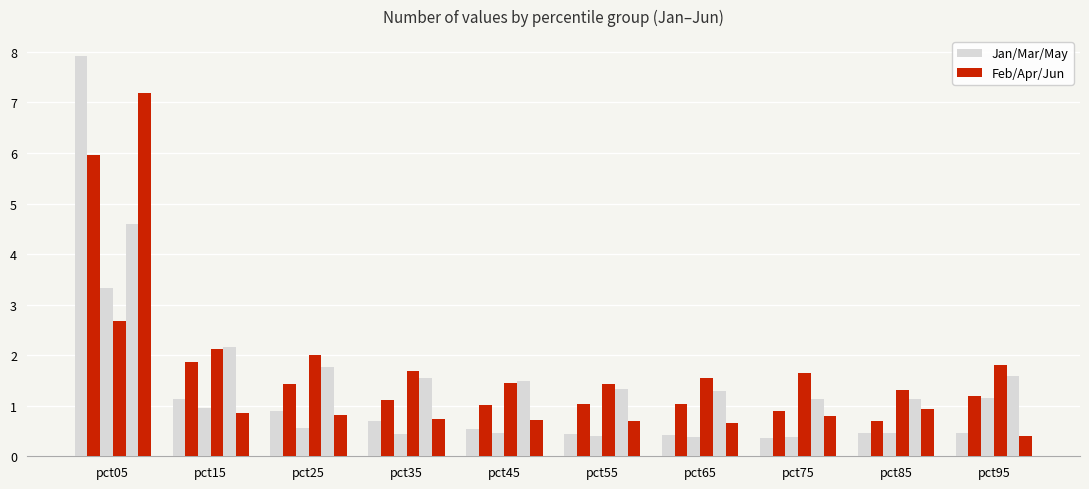

How many bars are there in each group?

6